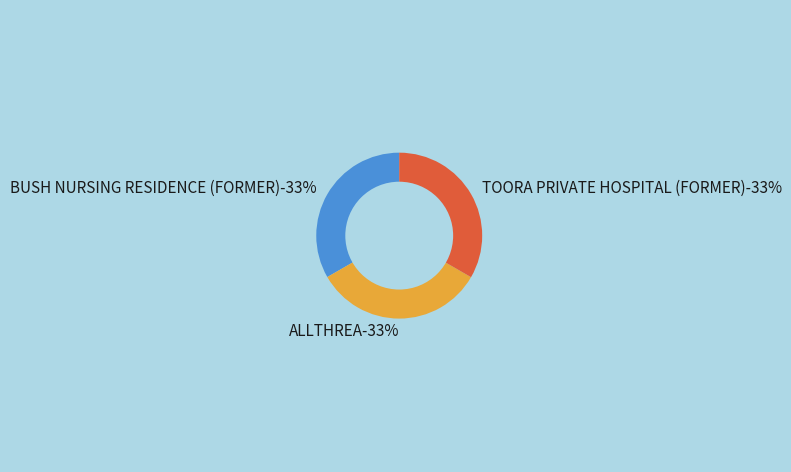

What percentage is the BUSH NURSING RESIDENCE (FORMER) slice, to the nearest percent?

33%